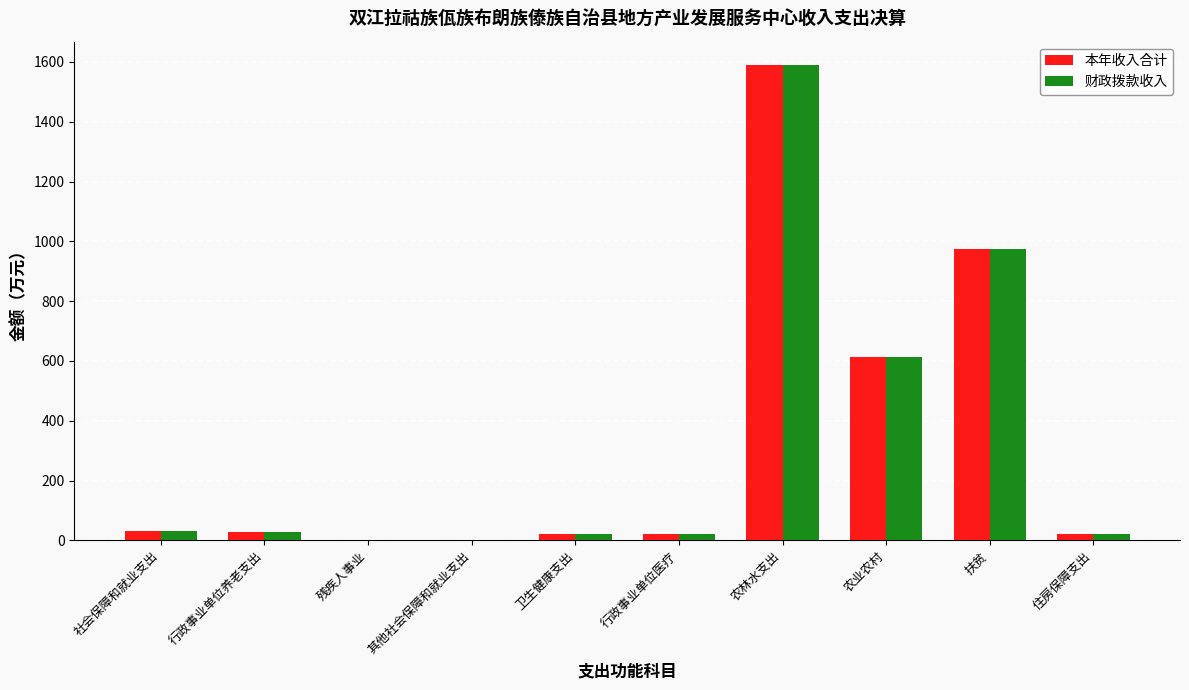

At which label is 本年收入合计 closest to 794?

农业农村